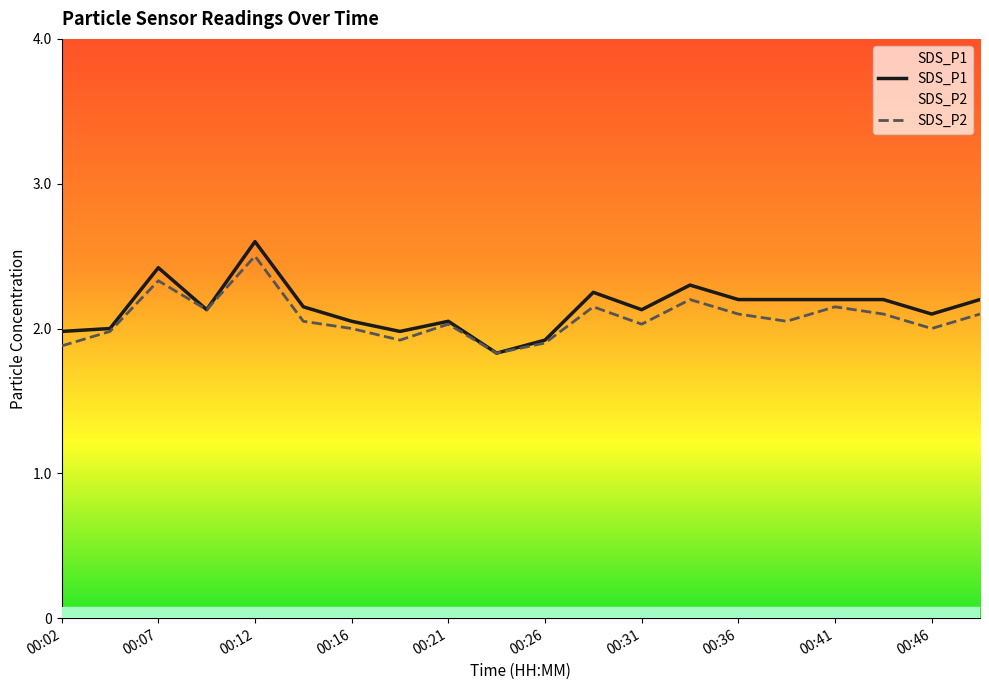

The value of SDS_P2 at 00:46 is 2.8. True or false?

False